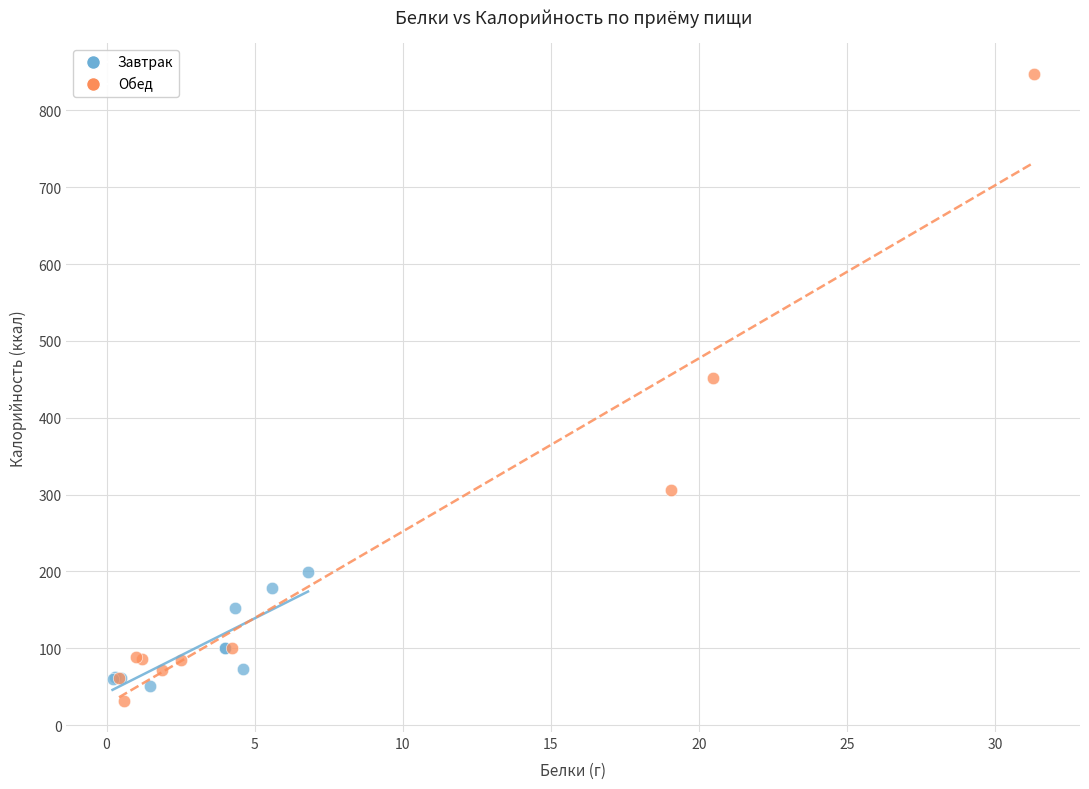

Which series contains the highest Y value?

Обед